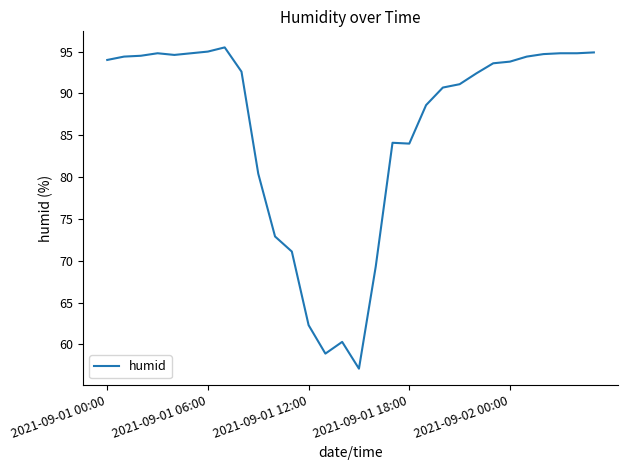

What is the difference between the second highest and second lowest values?

36.1